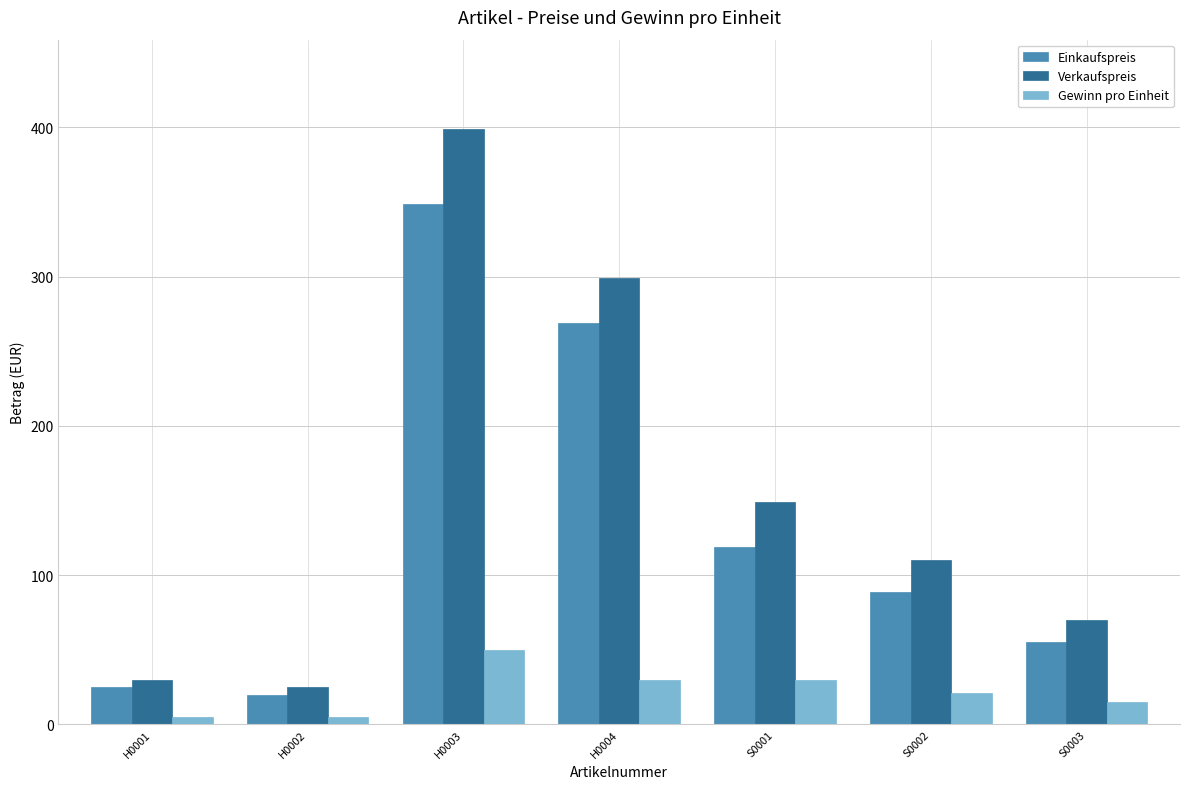

Rank the series by their average value, from highest to lowest.

Verkaufspreis, Einkaufspreis, Gewinn pro Einheit